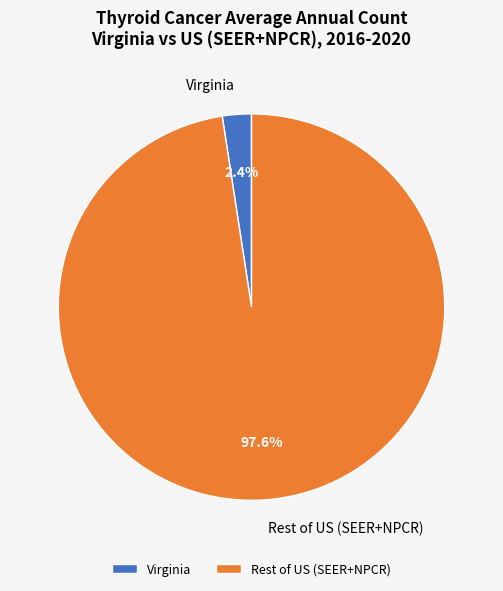

How much of the chart is everything except Virginia?

97.6%